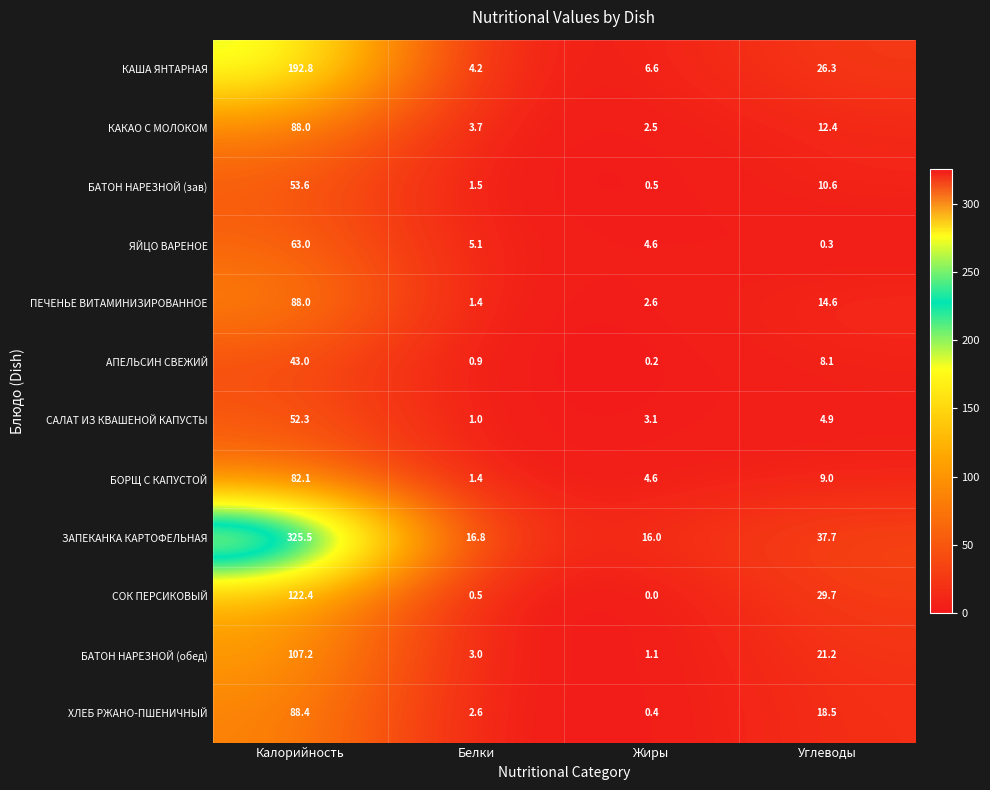

What is the average value of the ХЛЕБ РЖАНО-ПШЕНИЧНЫЙ series?

27.5